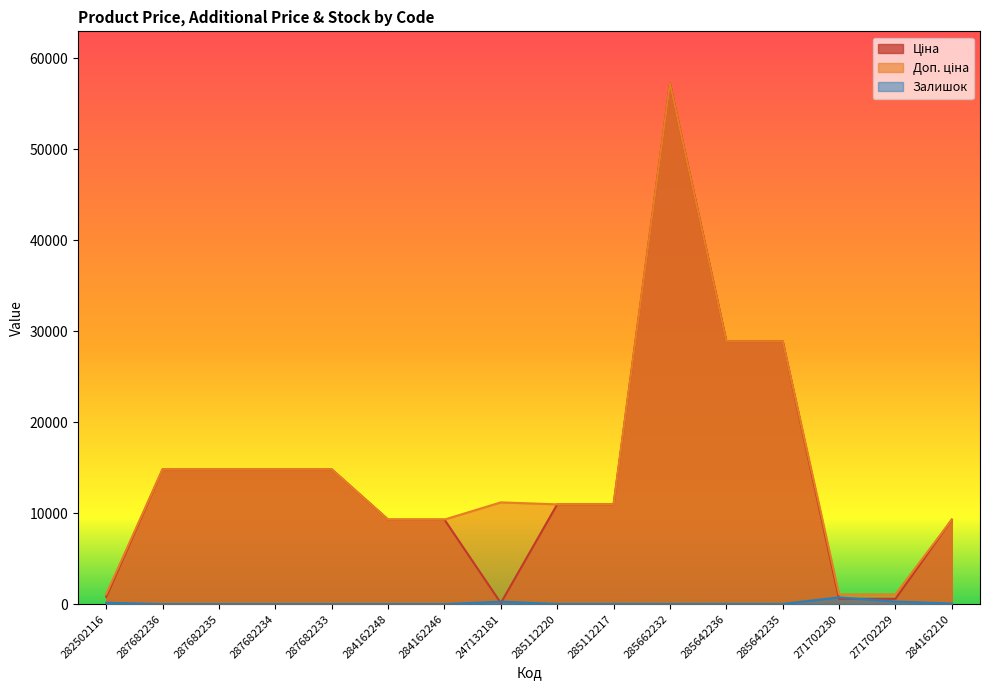

At which category is the sum across all series the highest?

285662232